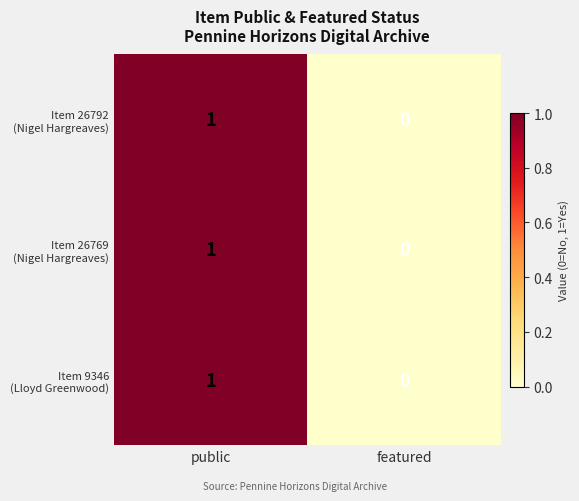

Which label corresponds to the smallest value in the chart?

featured